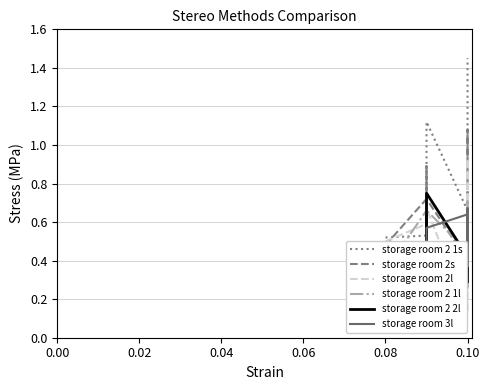

How many lines are shown in the chart?

6